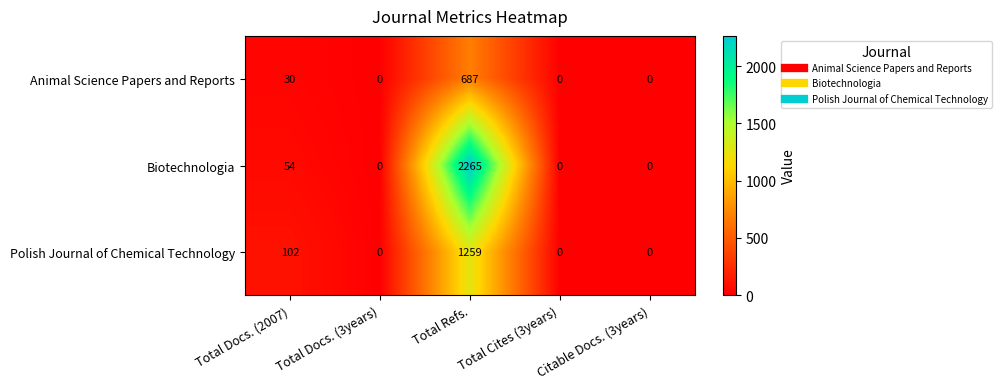

At which label is Polish Journal of Chemical Technology closest to 629?

Total Docs. (2007)